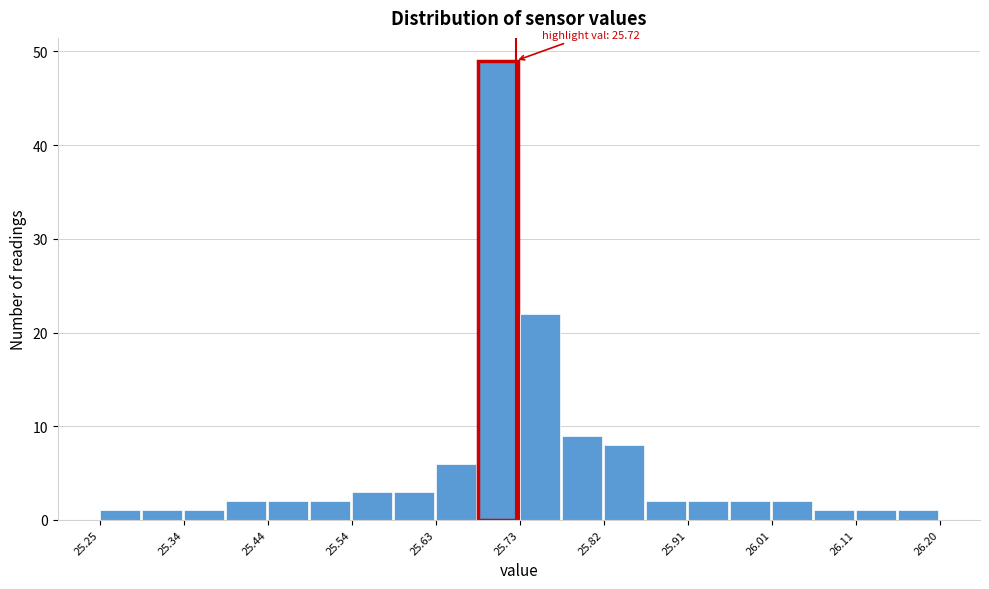

Over which range of the x-axis is the bar tallest?

25.68 to 25.73